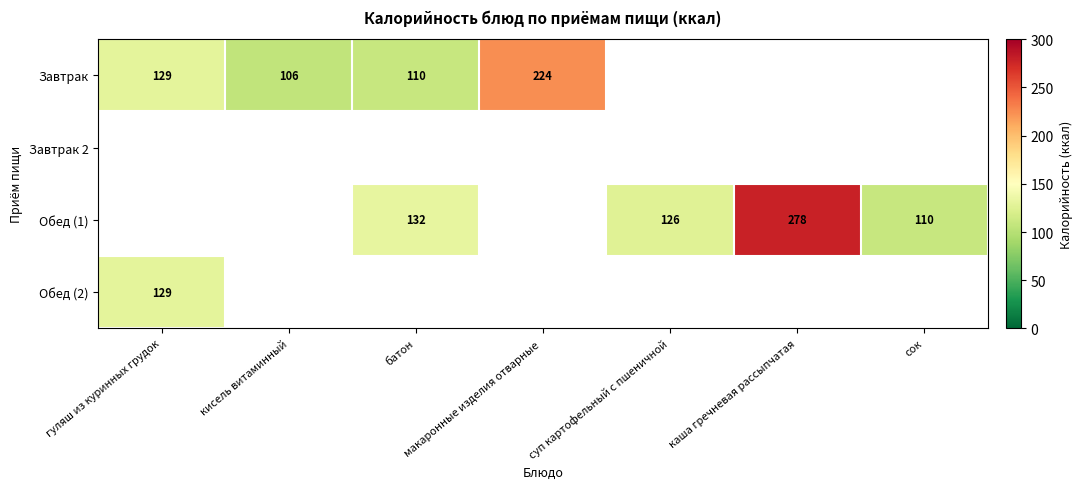

The value of Завтрак at кисель витаминный is 106. True or false?

True